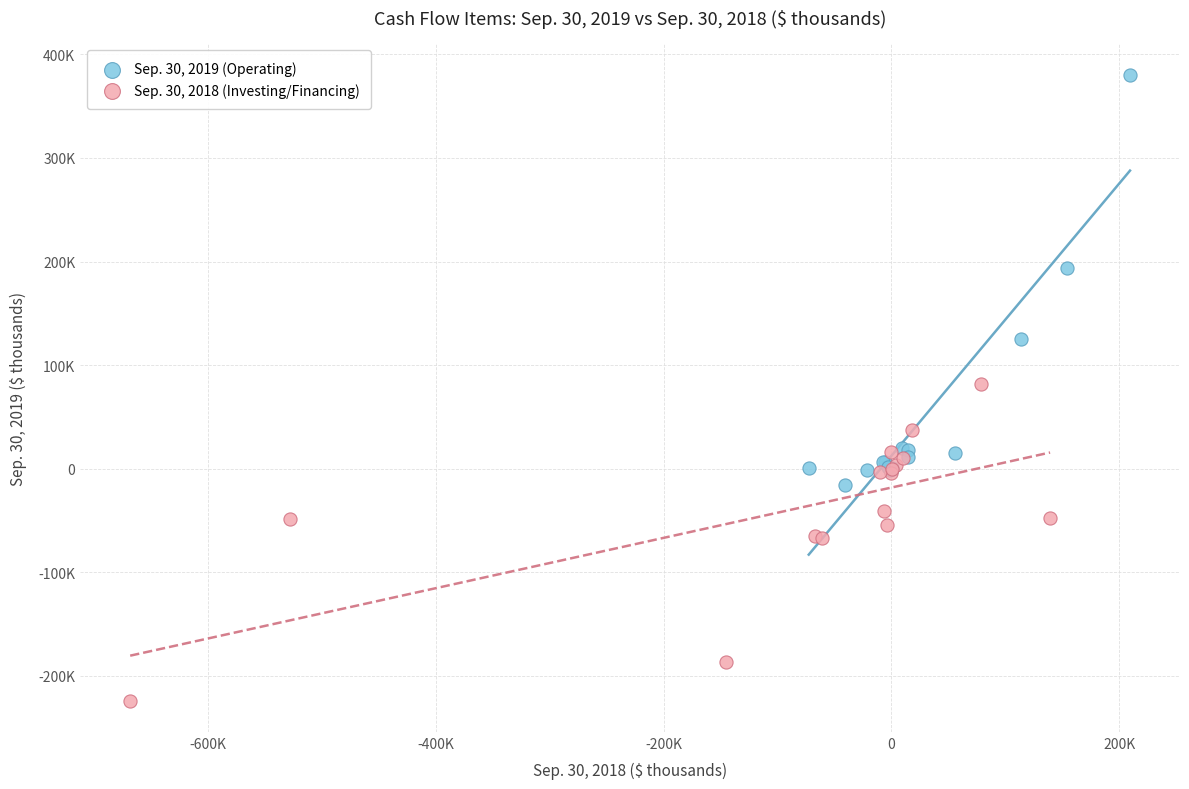

What are all the series names shown in the legend?

Sep. 30, 2019 (Operating), Sep. 30, 2018 (Investing/Financing)